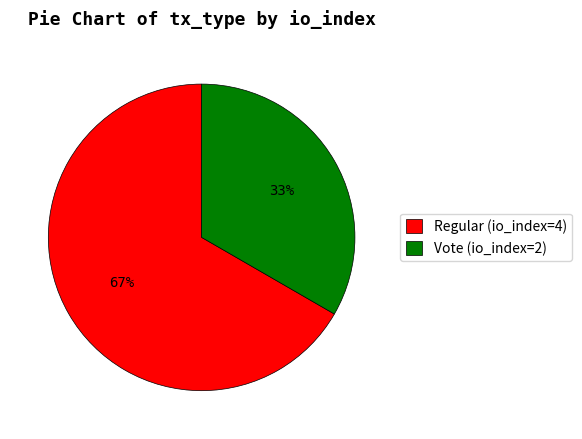

To the nearest percent, what is the combined percentage of Regular (io_index=4) and Vote (io_index=2)?

100%